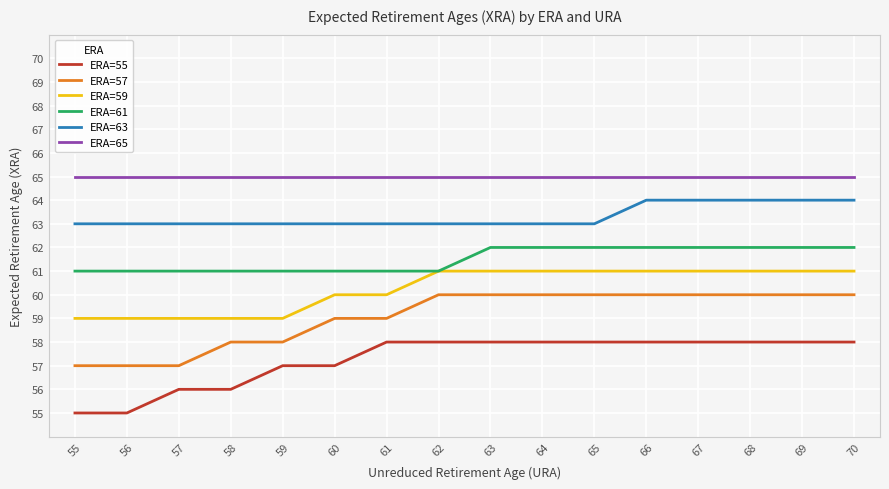

Does the chart have visible grid lines?

Yes